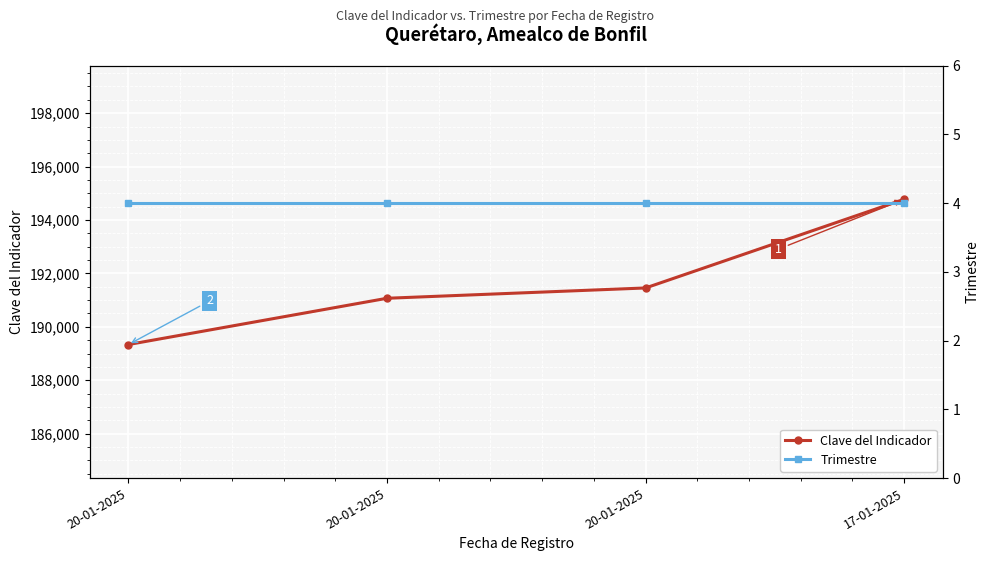

Does the chart display data point markers on the line(s)?

Yes